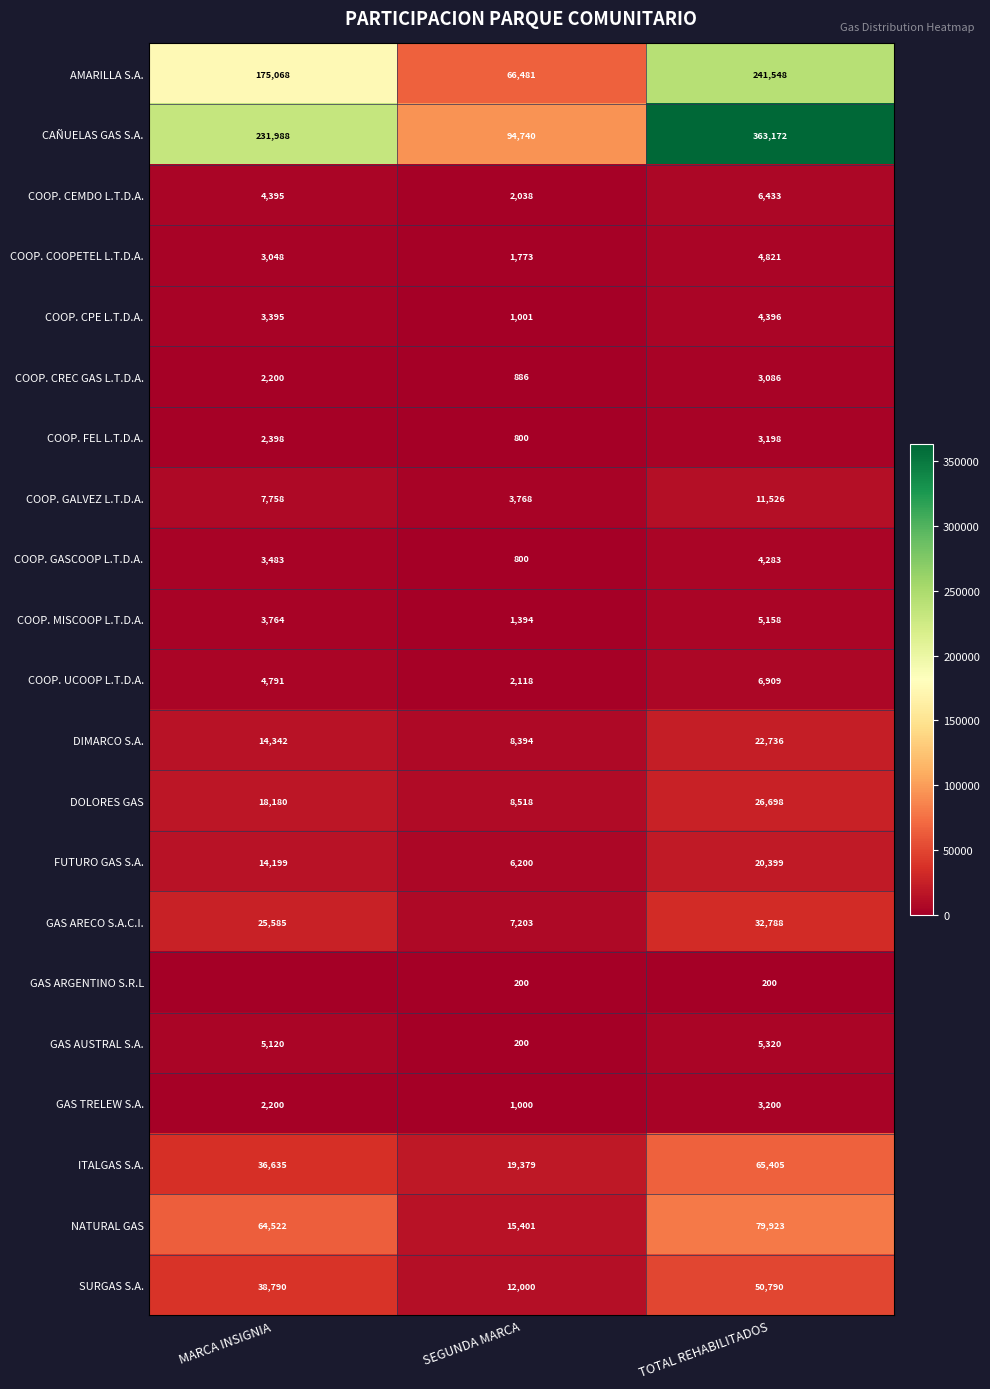

How many distinct data groups are displayed?

21